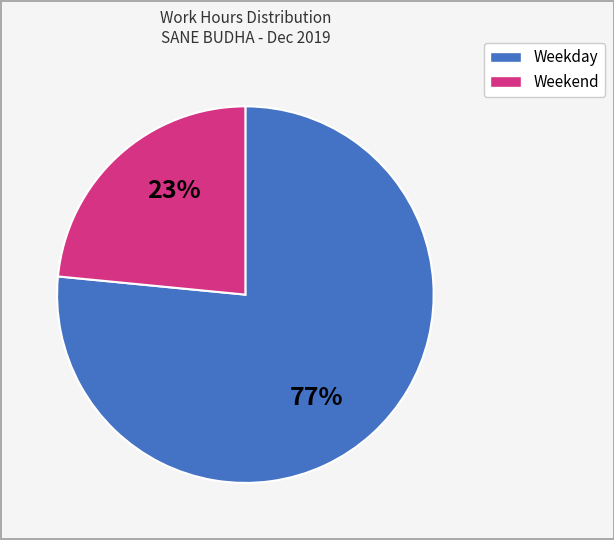

To the nearest percent, what is the average slice percentage?

50%